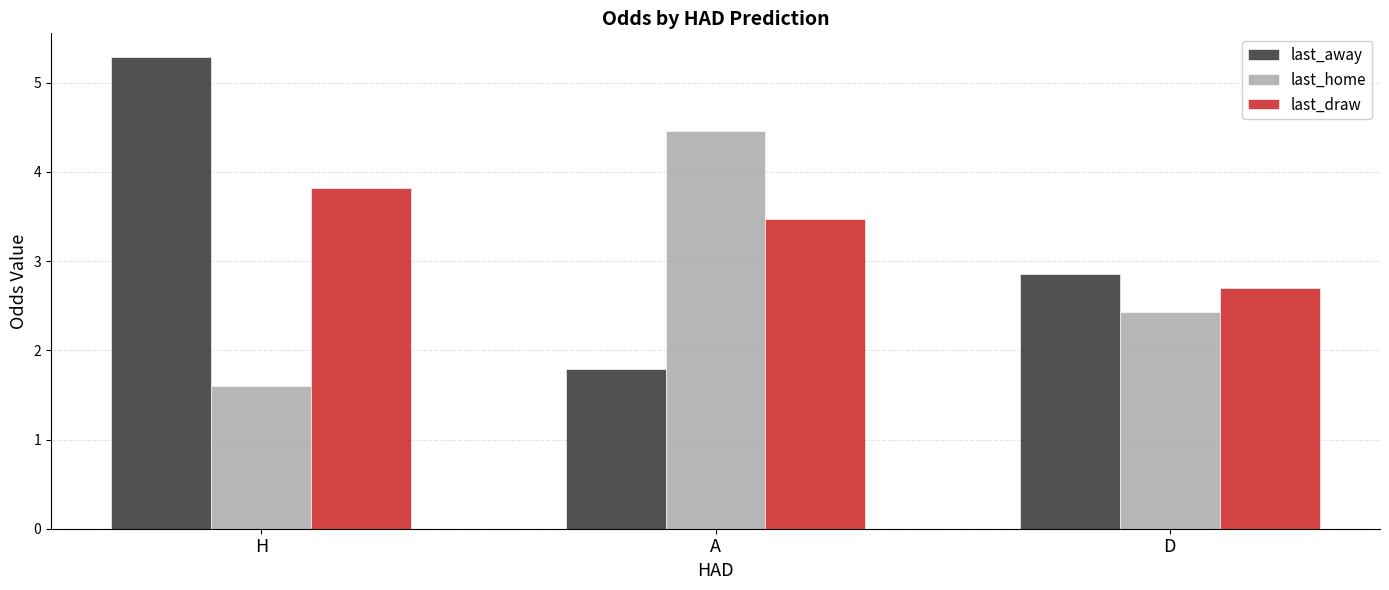

What is the difference between the last_draw values at A and H?

0.3